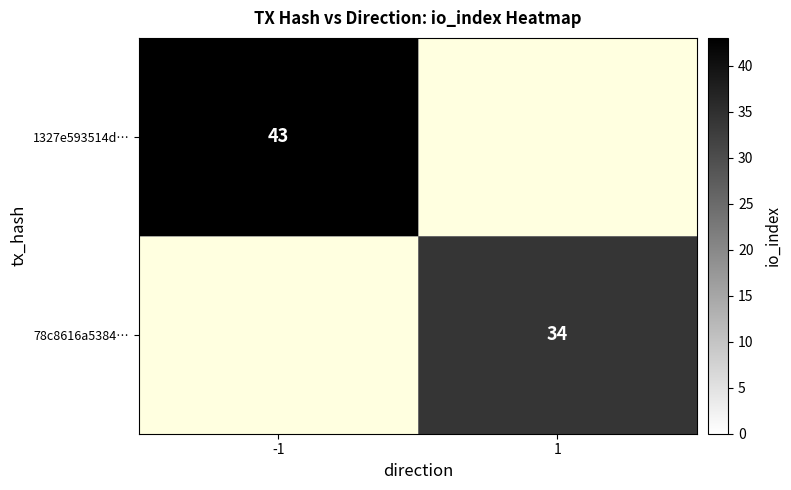

True or false: 1327e593514d… has a value of 14 at -1.

False